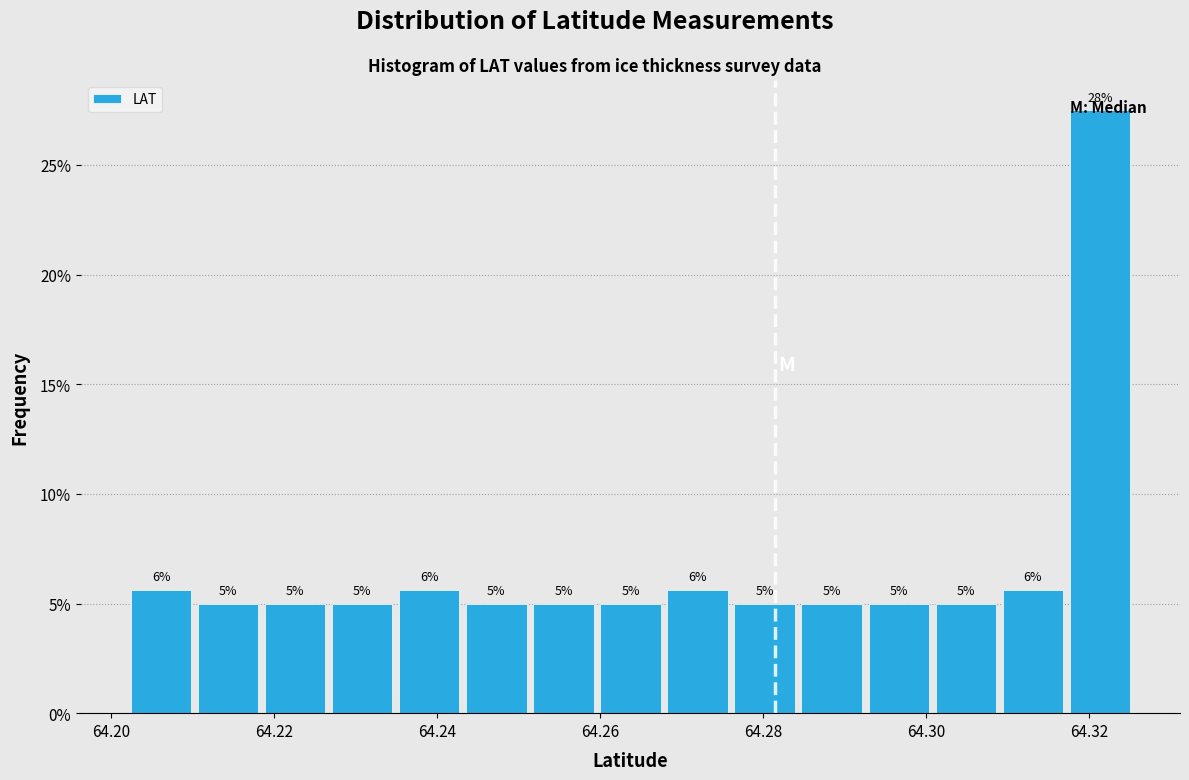

Over which range of the x-axis is the bar tallest?

64.318 to 64.326